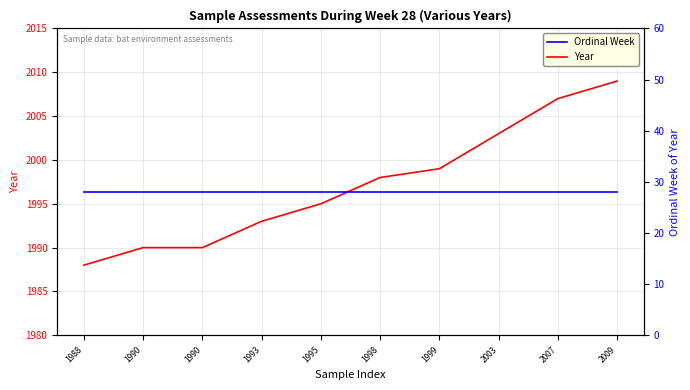

Which series has the largest range (max minus min)?

Year